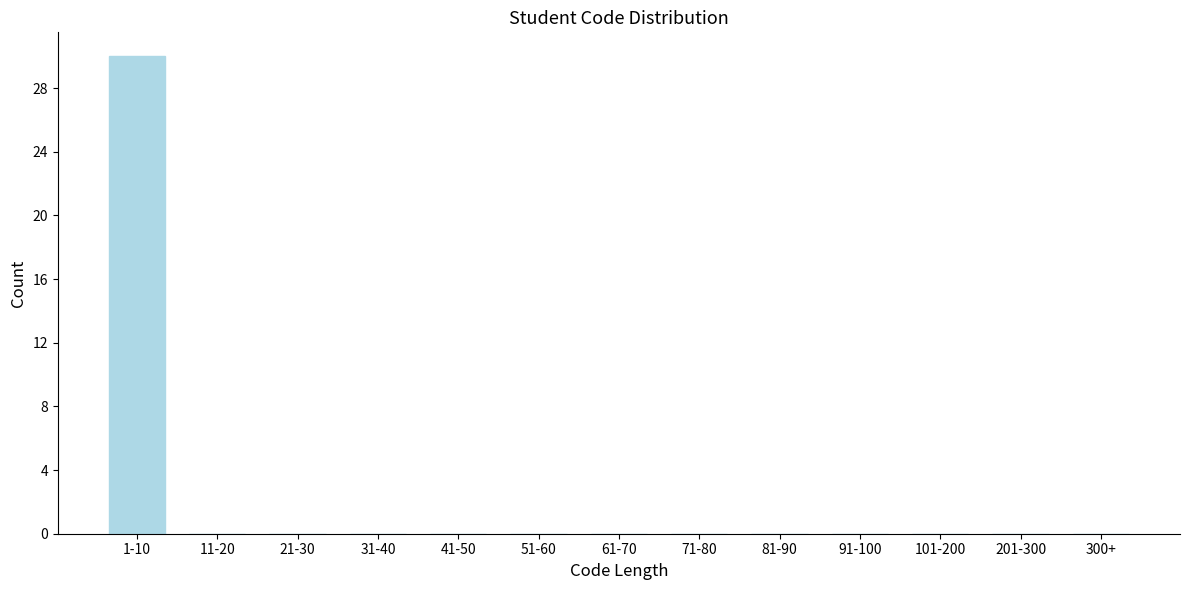

Reading right to left, list all the values displayed in this chart.

300+=0	201-300=0	101-200=0	91-100=0	81-90=0	71-80=0	61-70=0	51-60=0	41-50=0	31-40=0	21-30=0	11-20=0	1-10=30